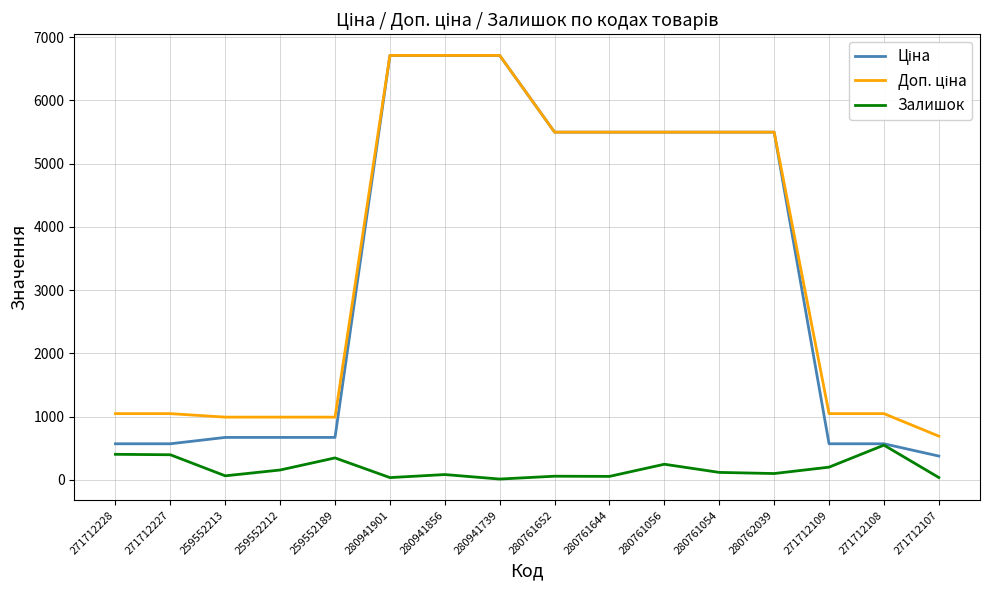

How many values in the Залишок series are below 119?

8